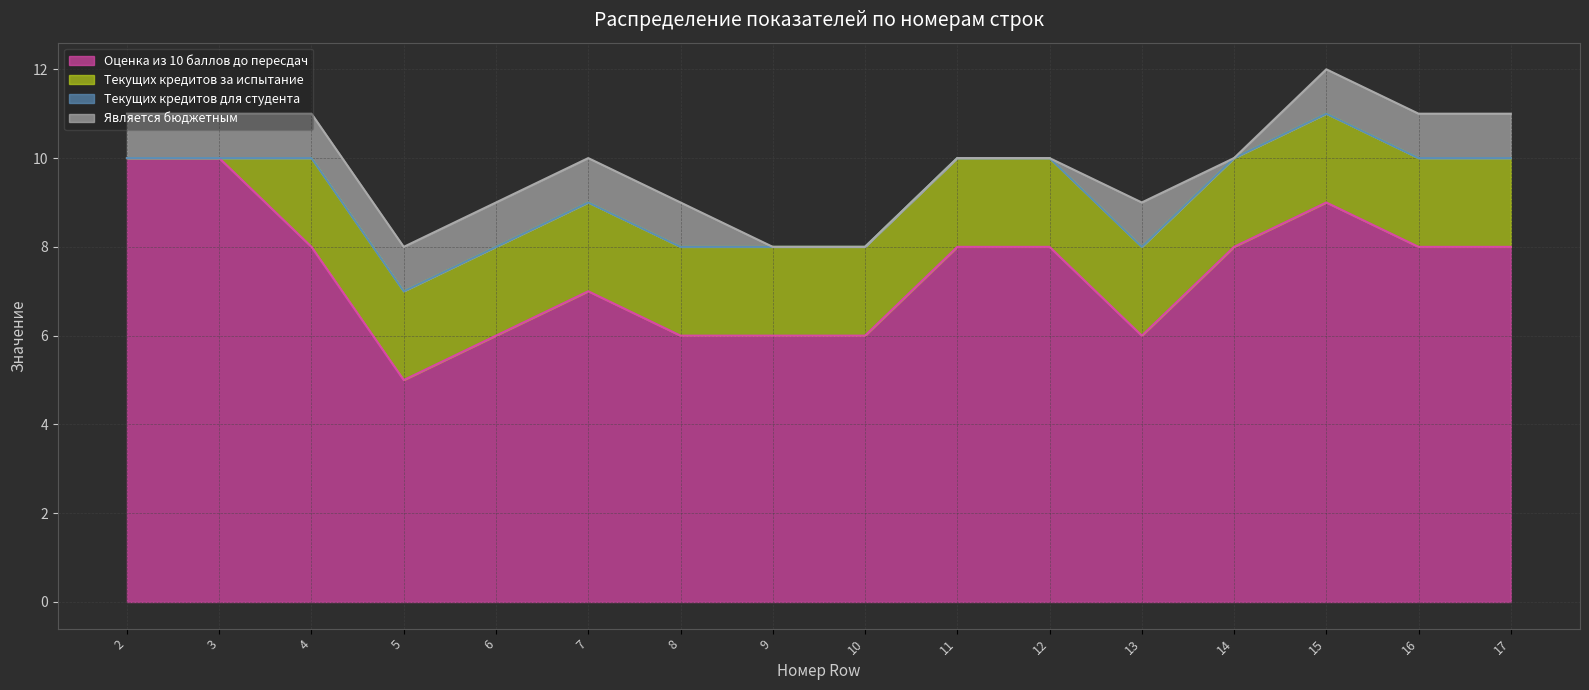

Reading left to right, extract all data points from this chart.

Оценка из 10 баллов до пересдач: 2=10	3=10	4=8	5=5	6=6	7=7	8=6	9=6	10=6	11=8	12=8	13=6	14=8	15=9	16=8	17=8
Текущих кредитов за испытание: 2=0	3=0	4=2	5=2	6=2	7=2	8=2	9=2	10=2	11=2	12=2	13=2	14=2	15=2	16=2	17=2
Текущих кредитов для студента: 2=0	3=0	4=0	5=0	6=0	7=0	8=0	9=0	10=0	11=0	12=0	13=0	14=0	15=0	16=0	17=0
Является бюджетным: 2=1	3=1	4=1	5=1	6=1	7=1	8=1	9=0	10=0	11=0	12=0	13=1	14=0	15=1	16=1	17=1